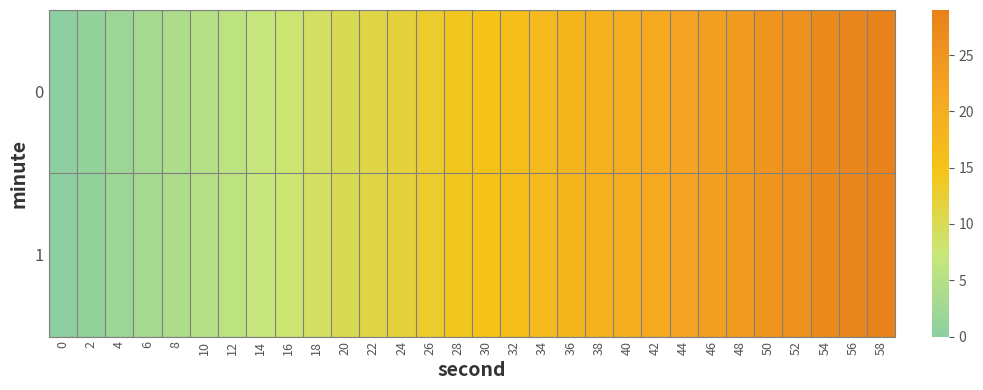

Reading left to right, list all the values displayed in this chart.

0: 0=0	2=1	4=2	6=3	8=4	10=5	12=6	14=7	16=8	18=9	20=10	22=11	24=12	26=13	28=14	30=15	32=16	34=17	36=18	38=19	40=20	42=21	44=22	46=23	48=24	50=25	52=26	54=27	56=28	58=29
1: 0=0	2=1	4=2	6=3	8=4	10=5	12=6	14=7	16=8	18=9	20=10	22=11	24=12	26=13	28=14	30=15	32=16	34=17	36=18	38=19	40=20	42=21	44=22	46=23	48=24	50=25	52=26	54=27	56=28	58=29